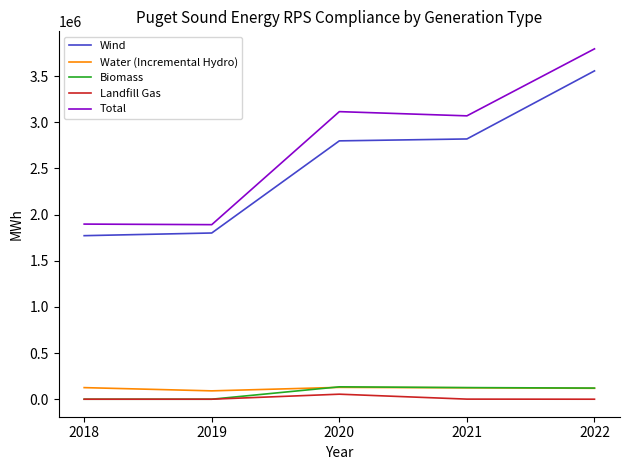

What is the average value of the Landfill Gas series?

11048.6